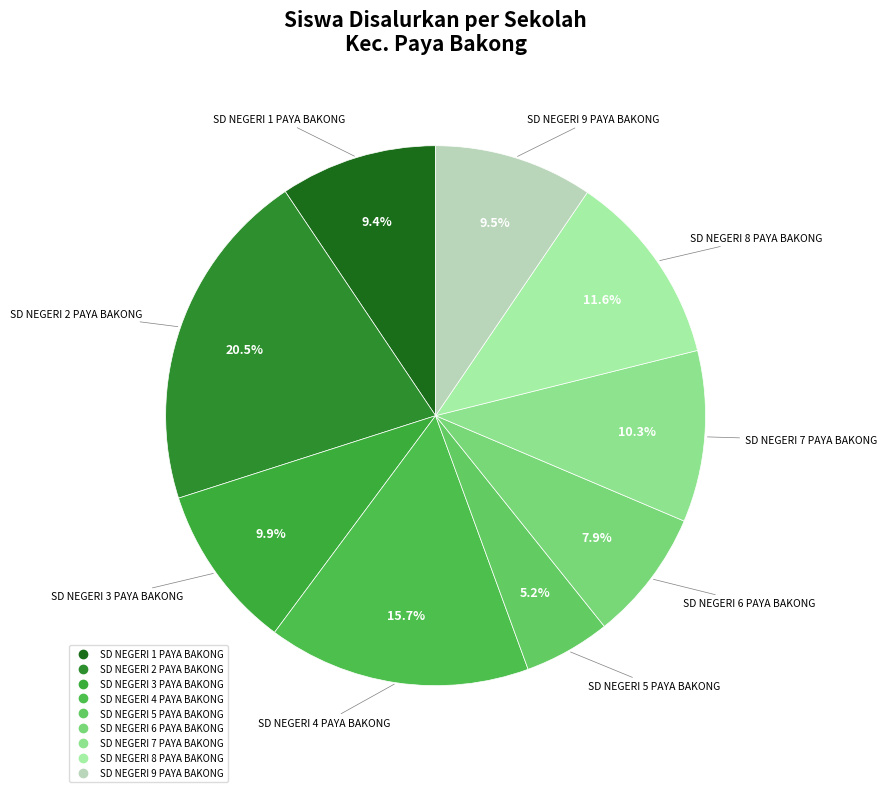

Is there any slice that represents more than half of the pie?

No